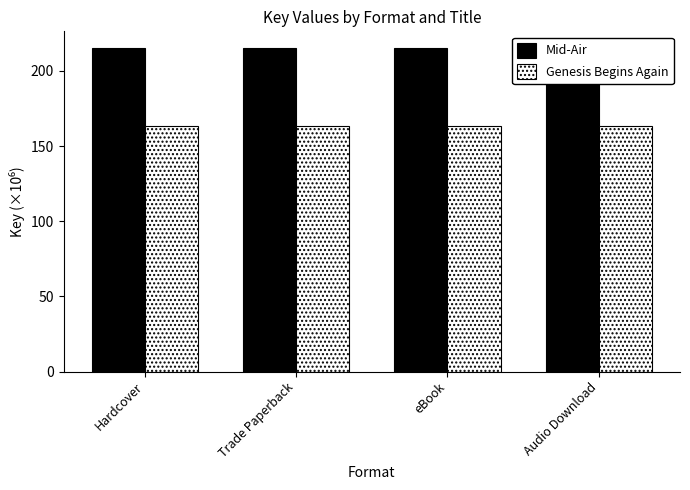

True or false: Mid-Air has a value of 352.3 at Hardcover.

False